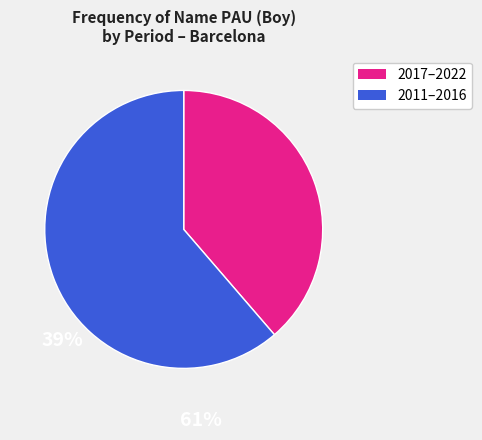

Is 2011–2016 the majority of the pie?

Yes